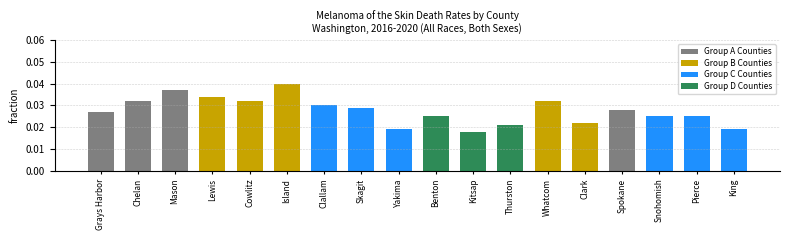

What is the sum of all values?

0.5